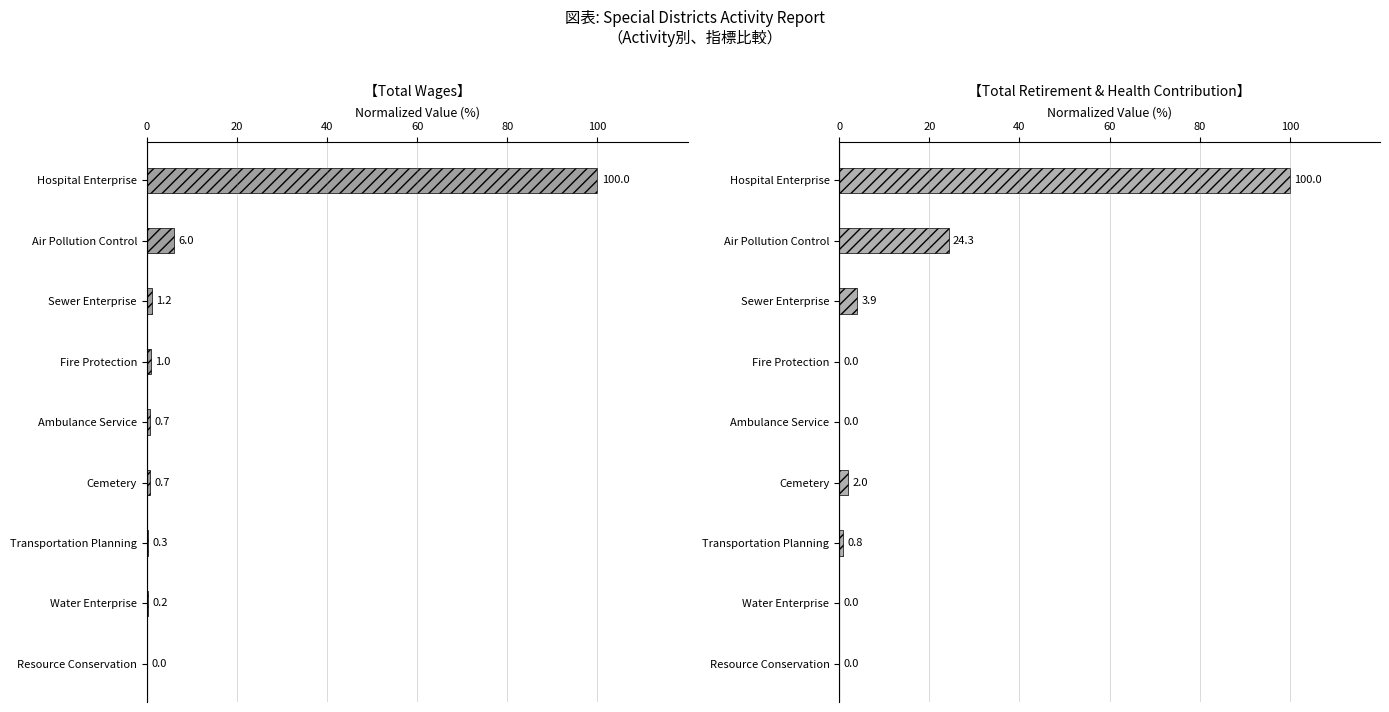

Reading left to right, transcribe all the data shown in this chart.

Total Wages: 100.0	6.0	1.2	1.0	0.7	0.7	0.3	0.2	0.0
Total Retirement & Health Contribution: 100.0	24.3	3.9	0.0	0.0	2.0	0.8	0.0	0.0